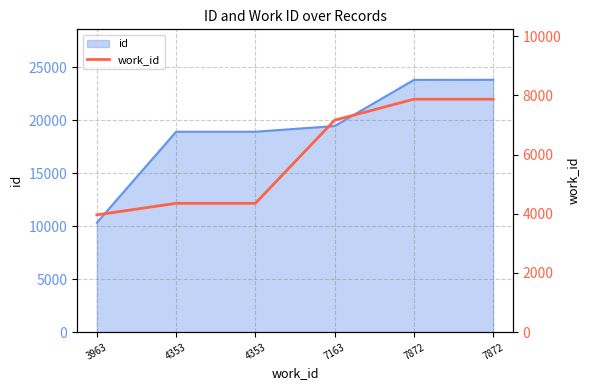

Which category has the highest value across all series?

7872